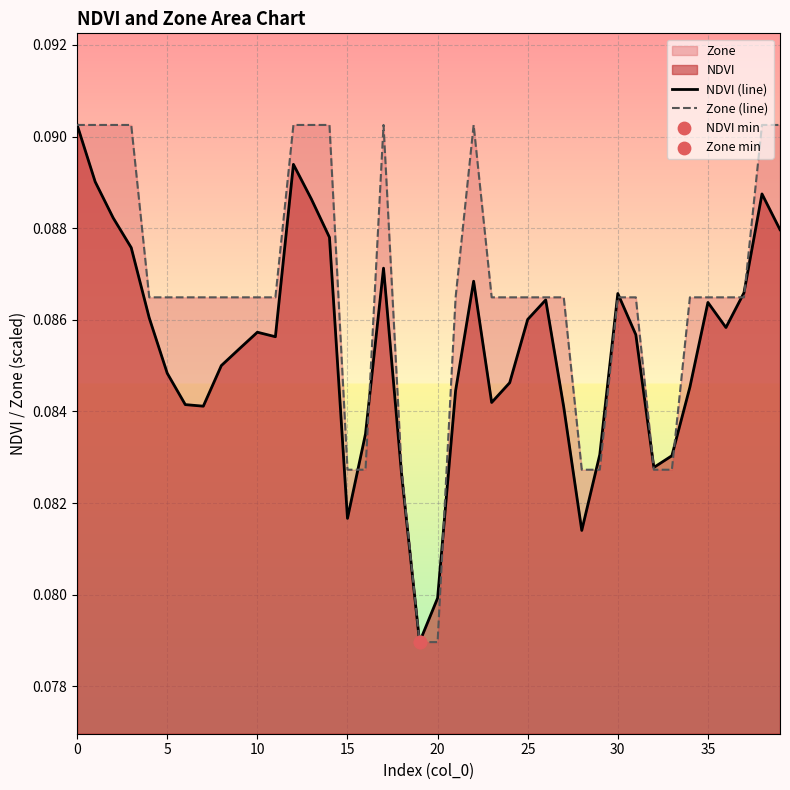

Is the value of NDVI (line) at 15 greater than the value of Zone (line) at 15?

No